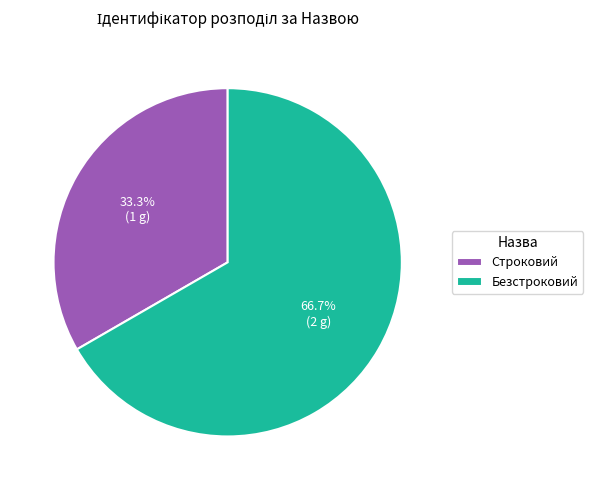

Does any single category account for the majority?

Yes